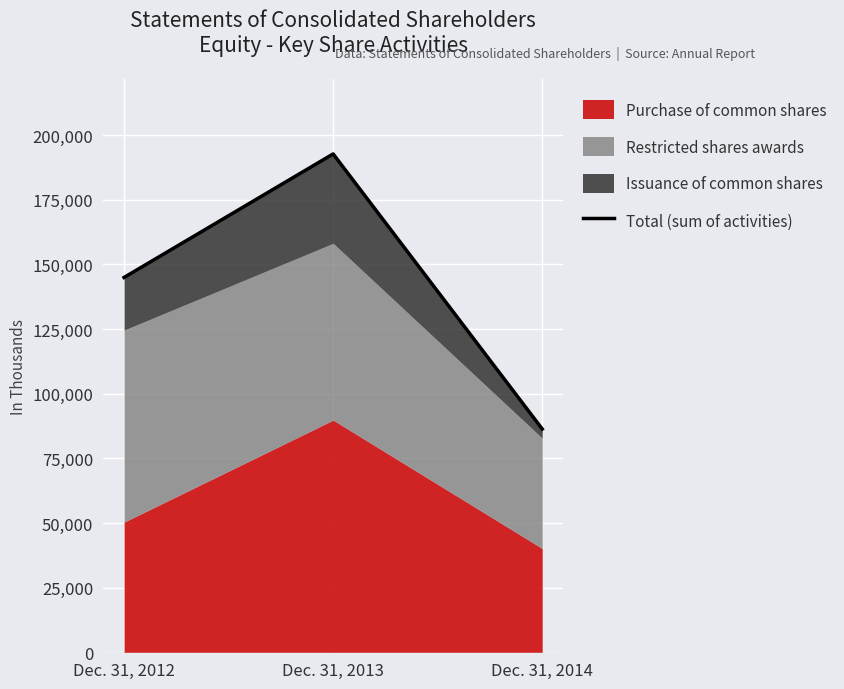

Reading left to right, what are all the values shown in this chart?

Dec. 31, 2012=144975	Dec. 31, 2013=192751	Dec. 31, 2014=86354